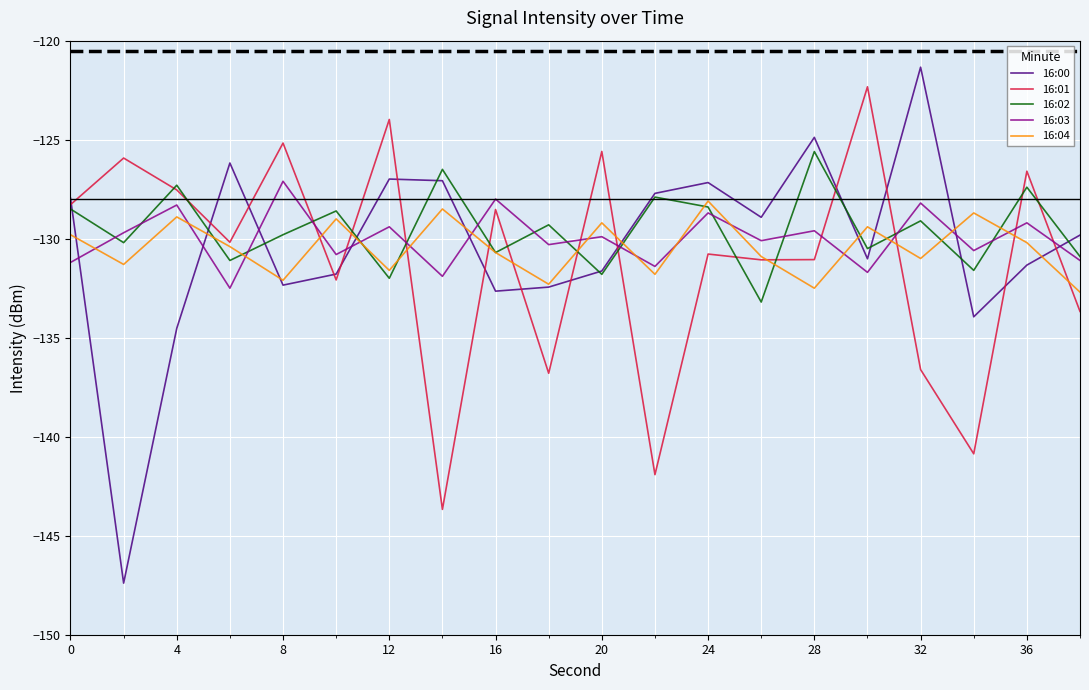

How many categories are shown in the chart?

20